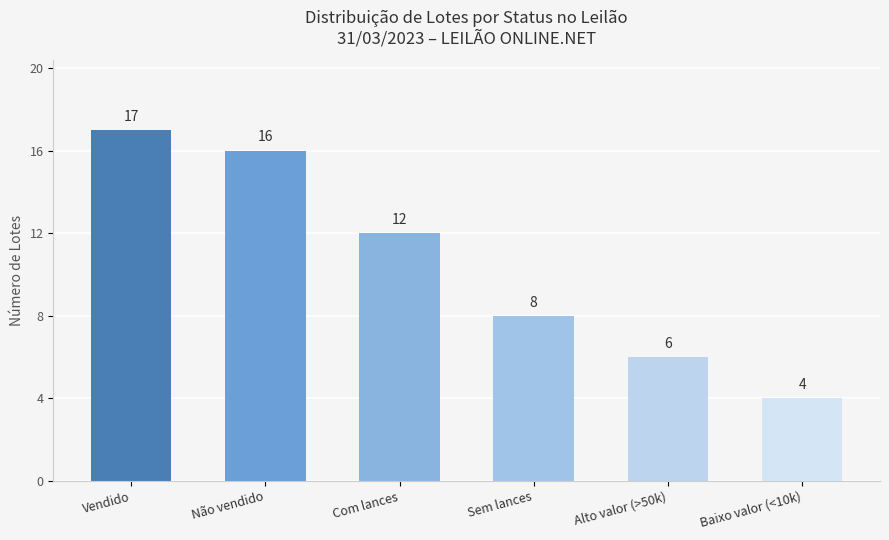

What is the difference between the second highest and second lowest values?

10